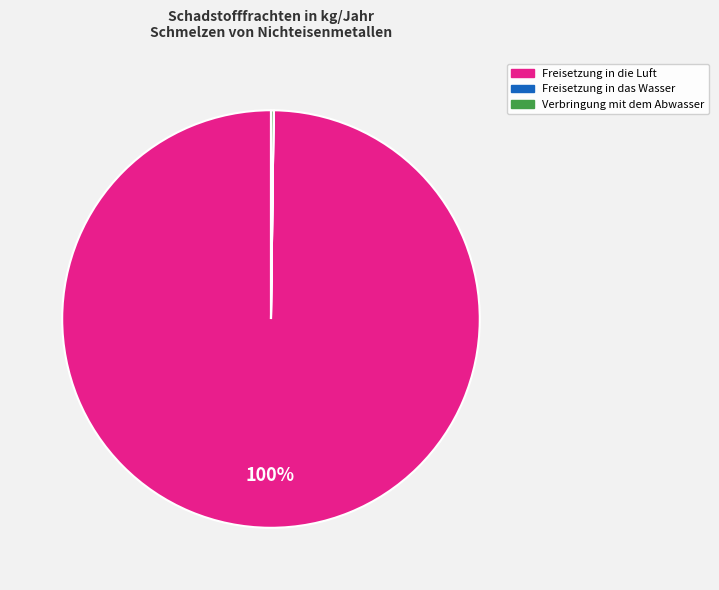

True or false: Freisetzung in die Luft accounts for 100% of the total.

True